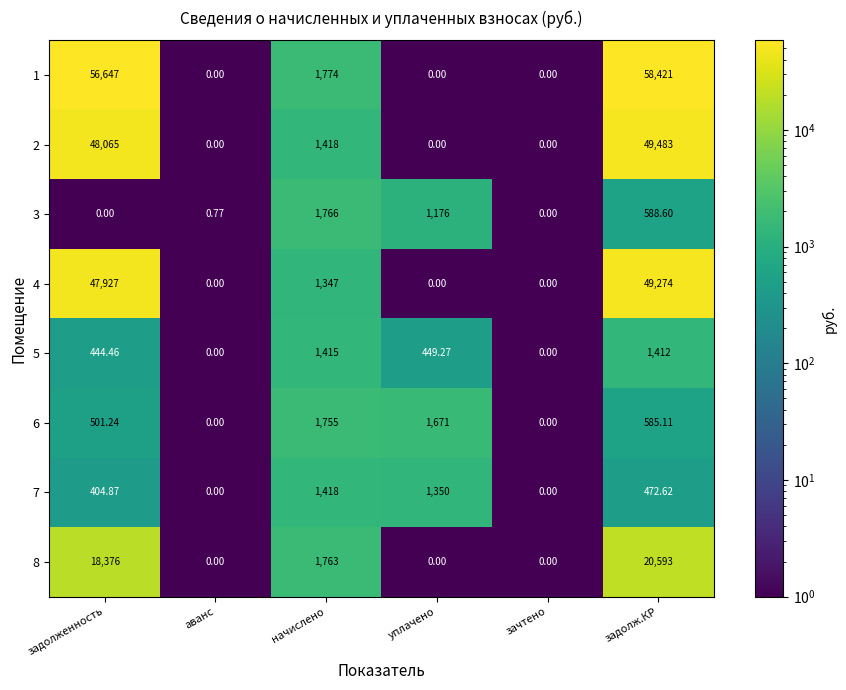

At which label does 2 first exceed 1418?

задолженность